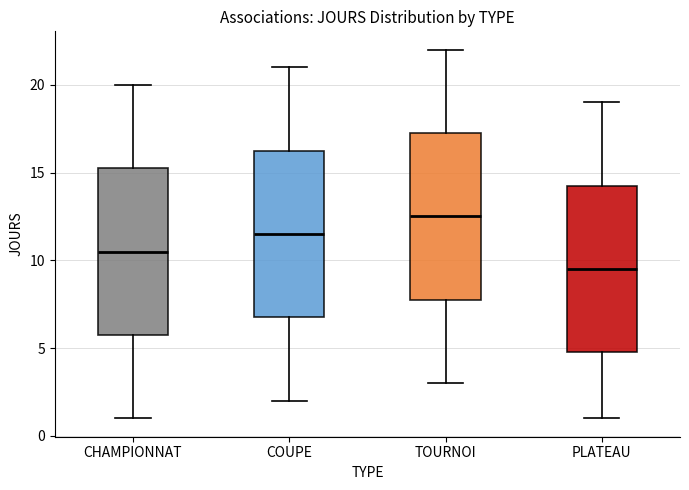

Reading left to right, read every box against the y-axis: the position of its median line, the range the box covers, and the ends of its whiskers. The values are not printed on the chart, so give them approximately, as read against the axis.

CHAMPIONNAT: median 10.5, box 6.0 to 15.5, whiskers 1.0 to 20.0
COUPE: median 11.5, box 7.0 to 16.5, whiskers 2.0 to 21.0
TOURNOI: median 12.5, box 8.0 to 17.5, whiskers 3.0 to 22.0
PLATEAU: median 9.5, box 5.0 to 14.5, whiskers 1.0 to 19.0